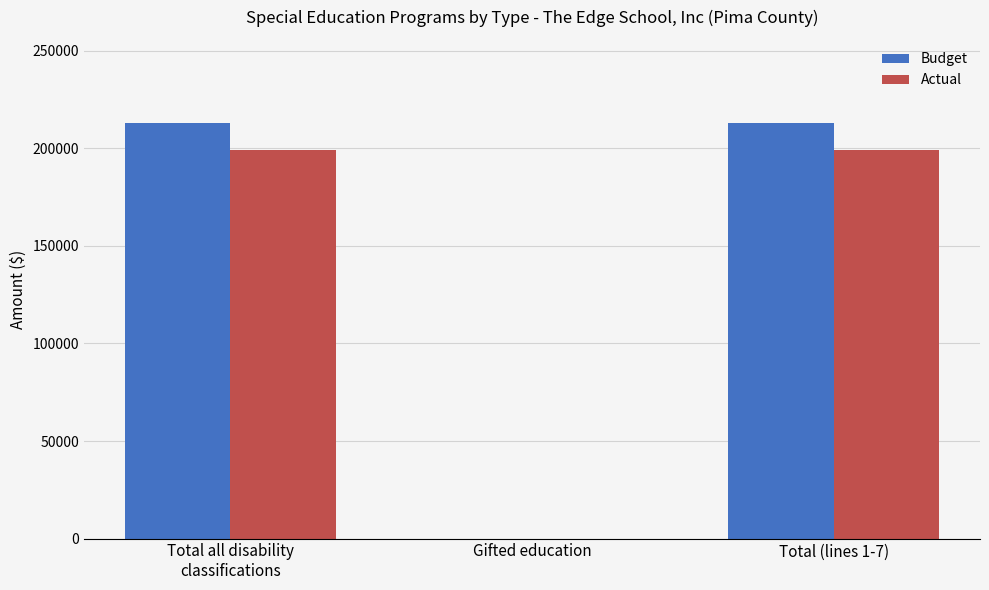

Reading left to right, list all the values displayed in this chart.

Budget: 213042	0	213042
Actual: 199131	0	199131